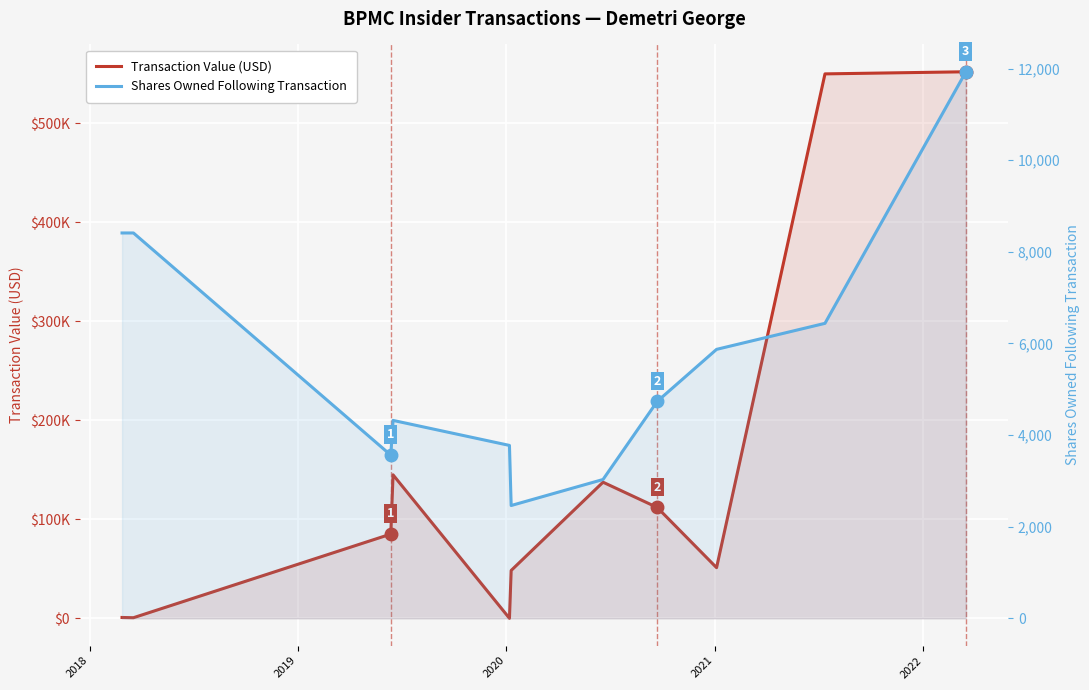

What is the difference between the second highest and second lowest values in the Shares Owned Following Transaction series?

5382